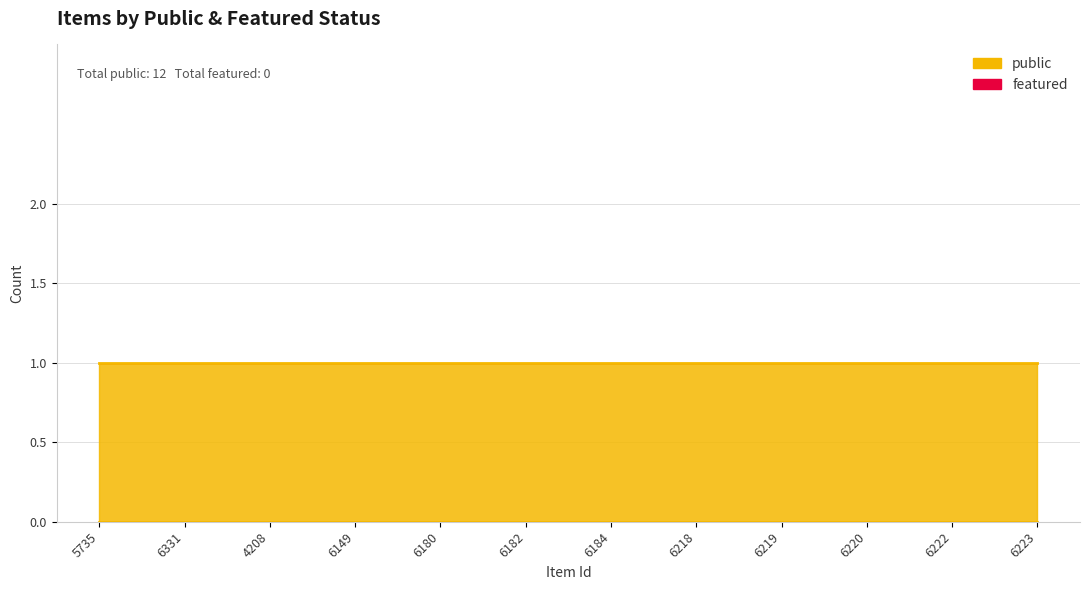

At which label is public closest to 1?

5735